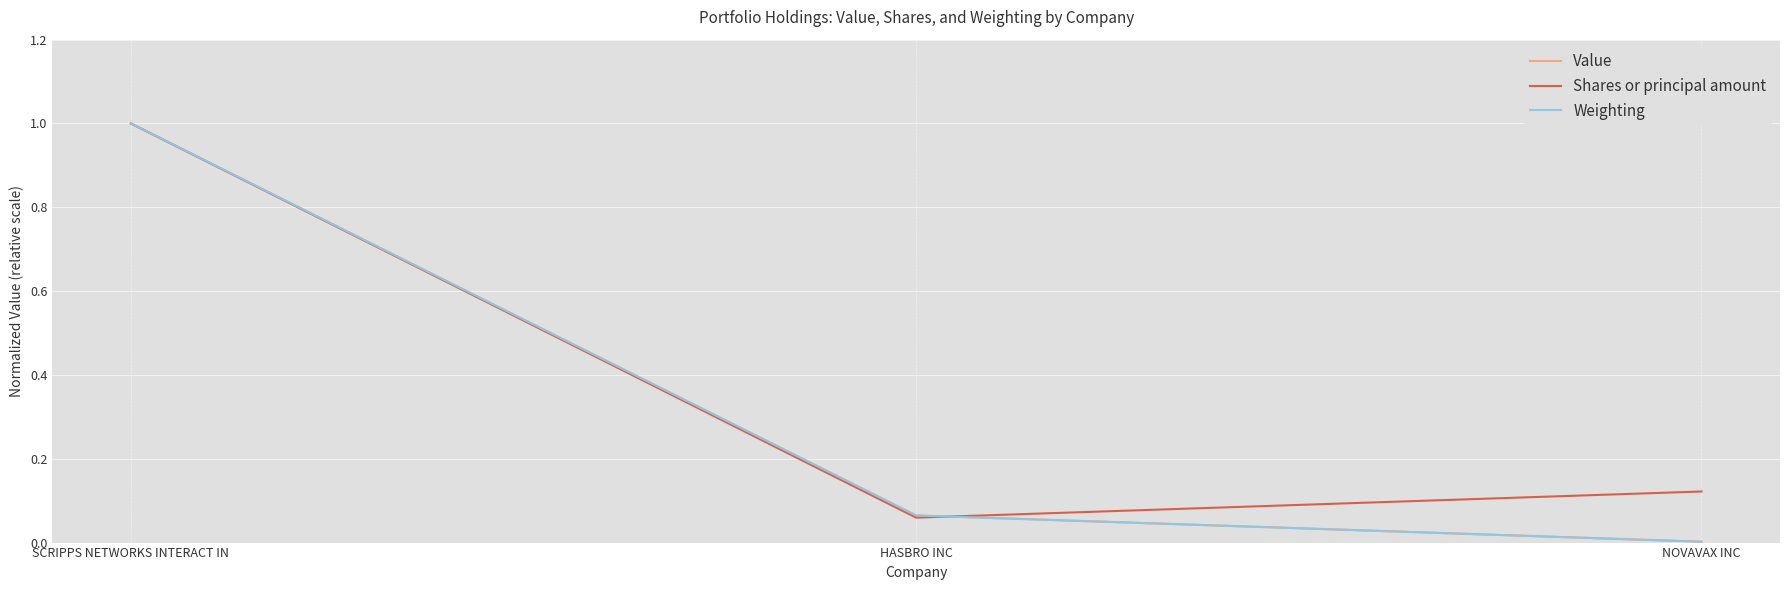

How many lines are shown in the chart?

3